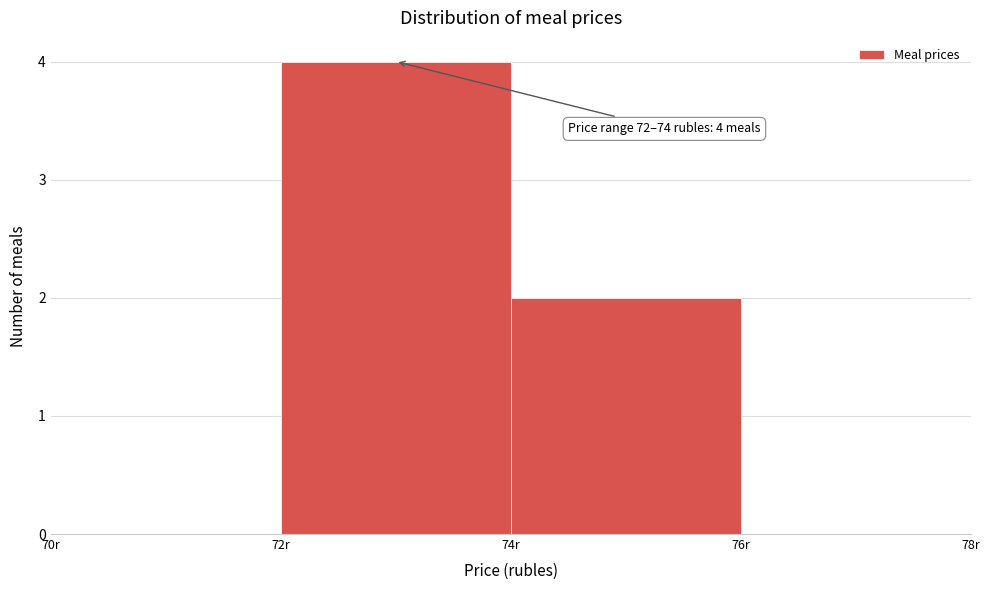

Over which range of the x-axis is the bar tallest?

72 to 74